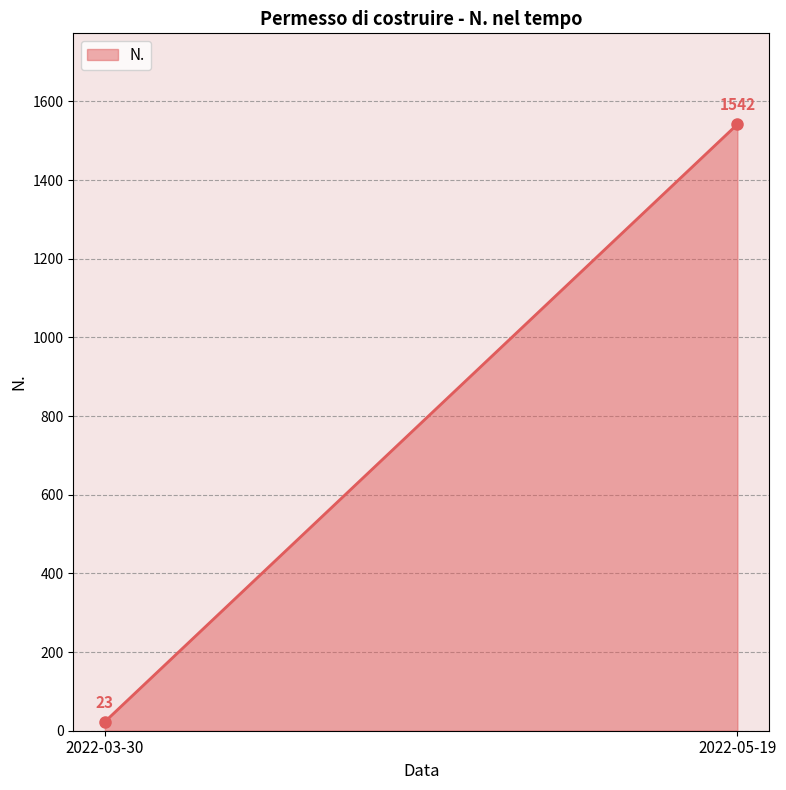

The value at 2022-03-30 is 16. True or false?

False